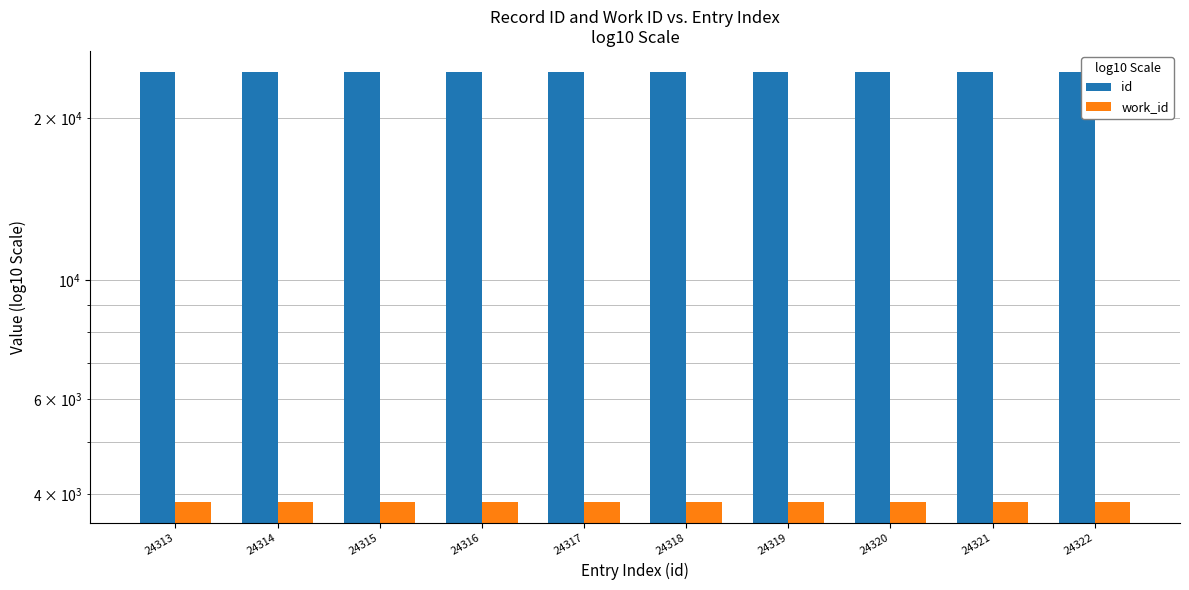

What is the value of the id bar at the 3rd from the left?

24315